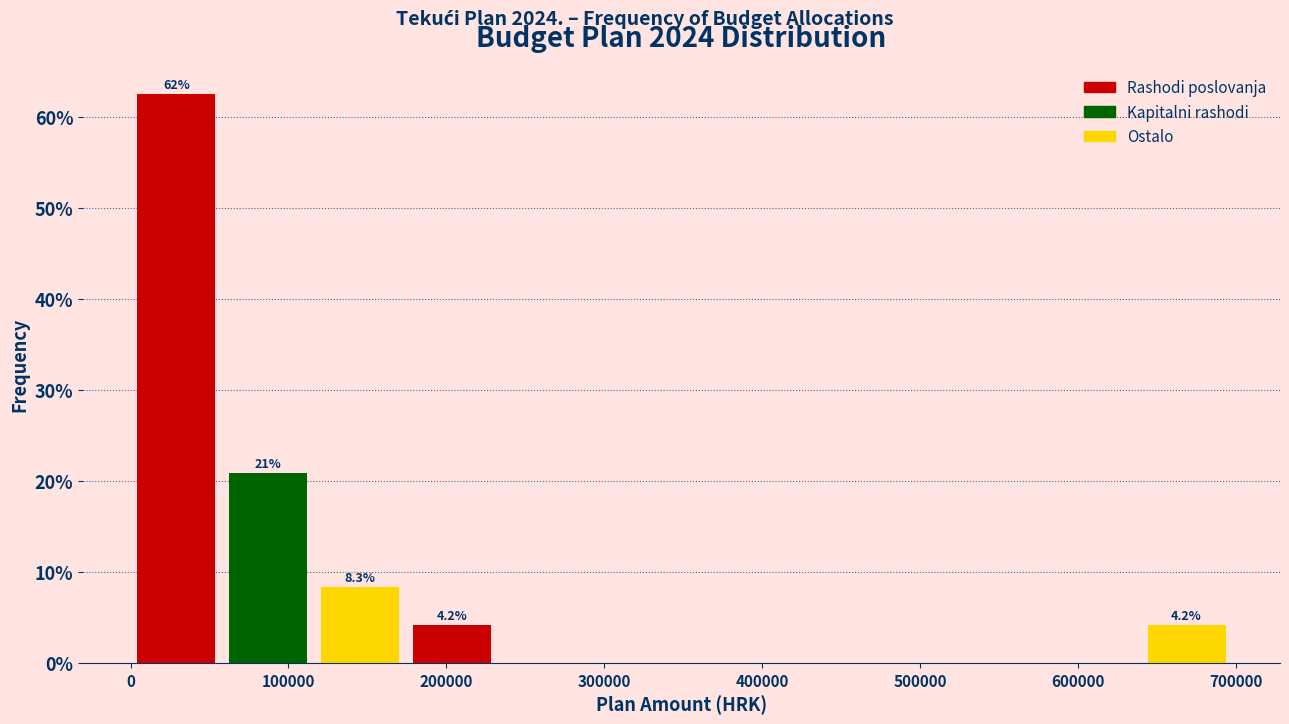

Over which range of the x-axis is the bar tallest?

0 to 60000